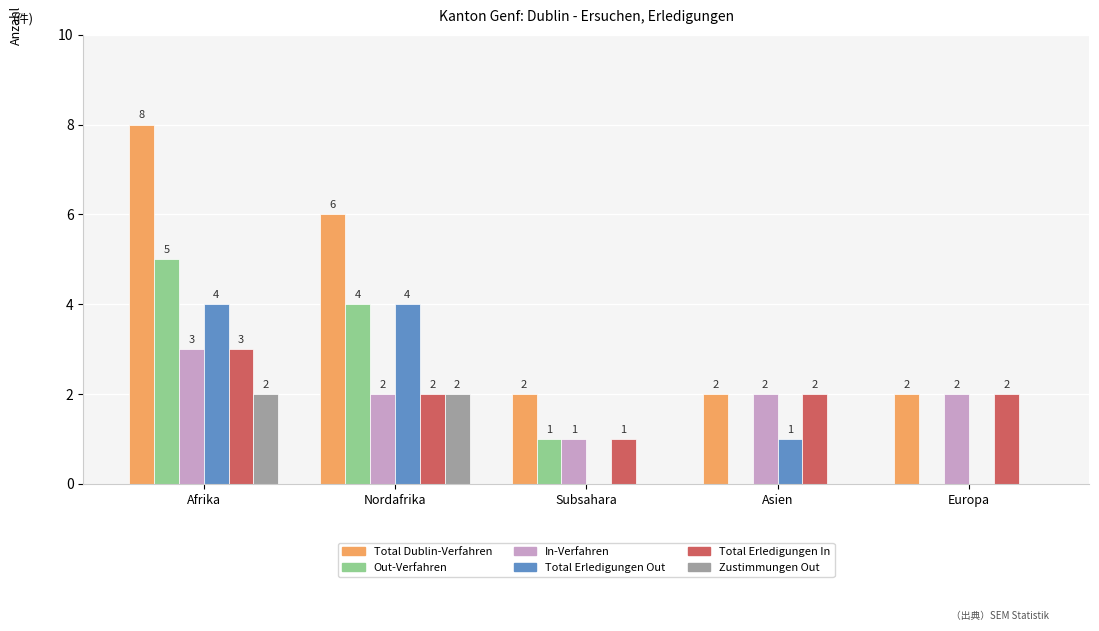

Reading right to left, transcribe all the data shown in this chart.

Total Dublin-Verfahren: Europa=2	Asien=2	Subsahara=2	Nordafrika=6	Afrika=8
Out-Verfahren: Europa=0	Asien=0	Subsahara=1	Nordafrika=4	Afrika=5
In-Verfahren: Europa=2	Asien=2	Subsahara=1	Nordafrika=2	Afrika=3
Total Erledigungen Out: Europa=0	Asien=1	Subsahara=0	Nordafrika=4	Afrika=4
Total Erledigungen In: Europa=2	Asien=2	Subsahara=1	Nordafrika=2	Afrika=3
Zustimmungen Out: Europa=0	Asien=0	Subsahara=0	Nordafrika=2	Afrika=2